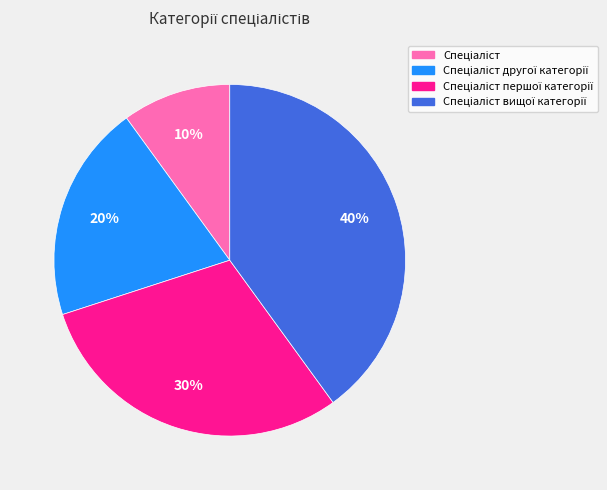

To the nearest percent, what is the difference between the largest and smallest slice percentages?

30%